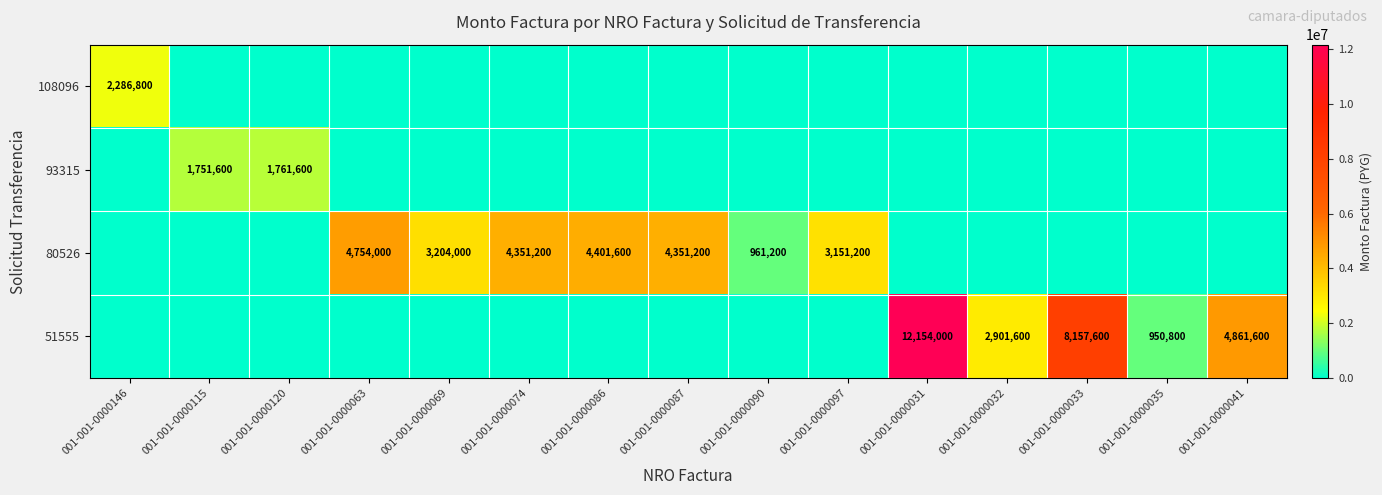

What is the difference between the 80526 values at 001-001-0000063 and 001-001-0000097?

1602800